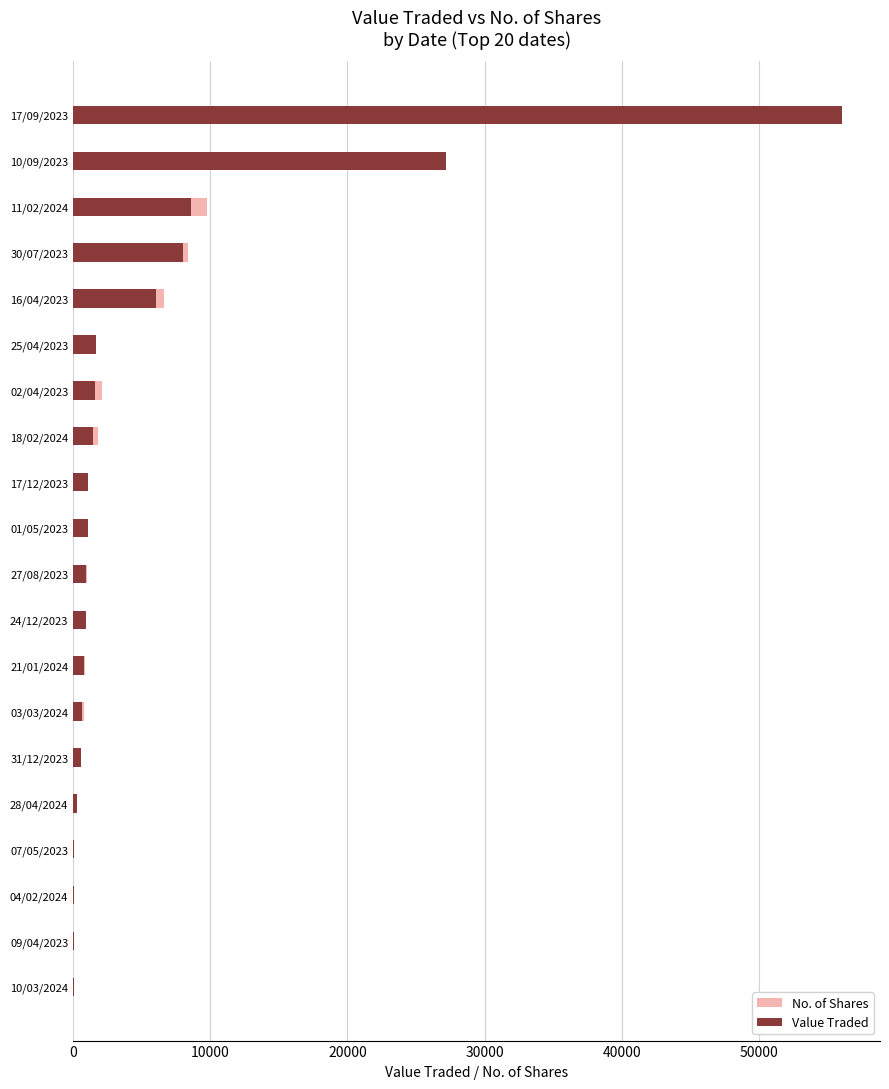

What is the difference between the second highest and minimum values in the Value Traded series?

27193